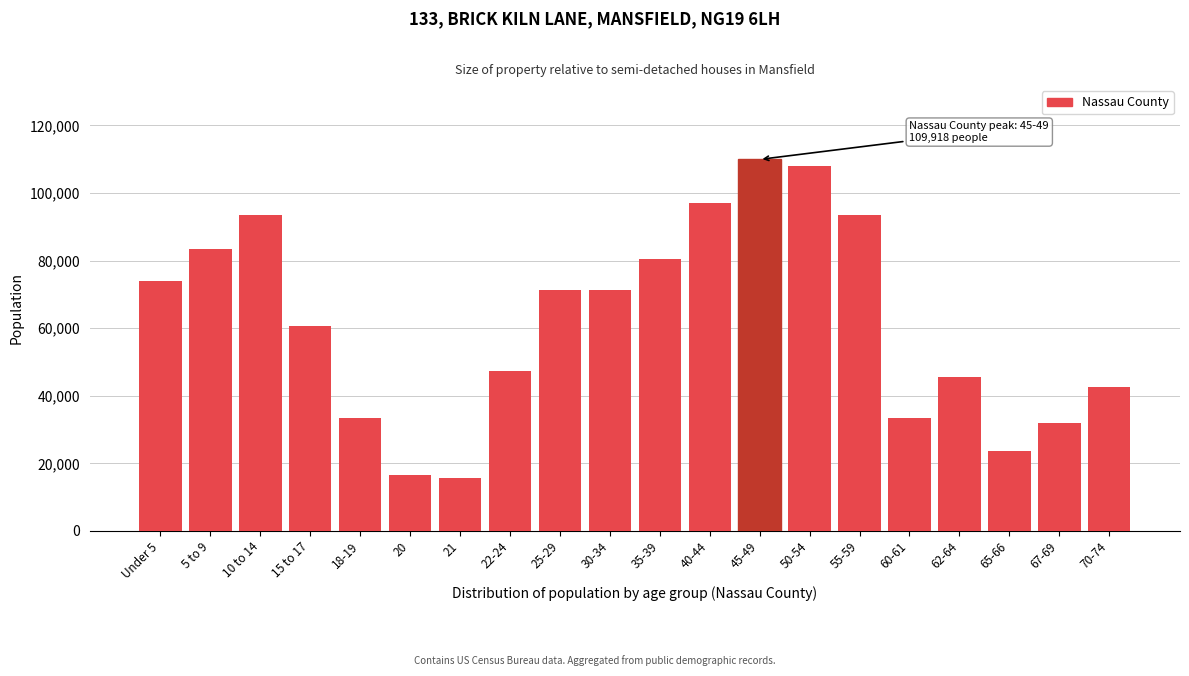

Is it true that the value at 67-69 is 31836?

True